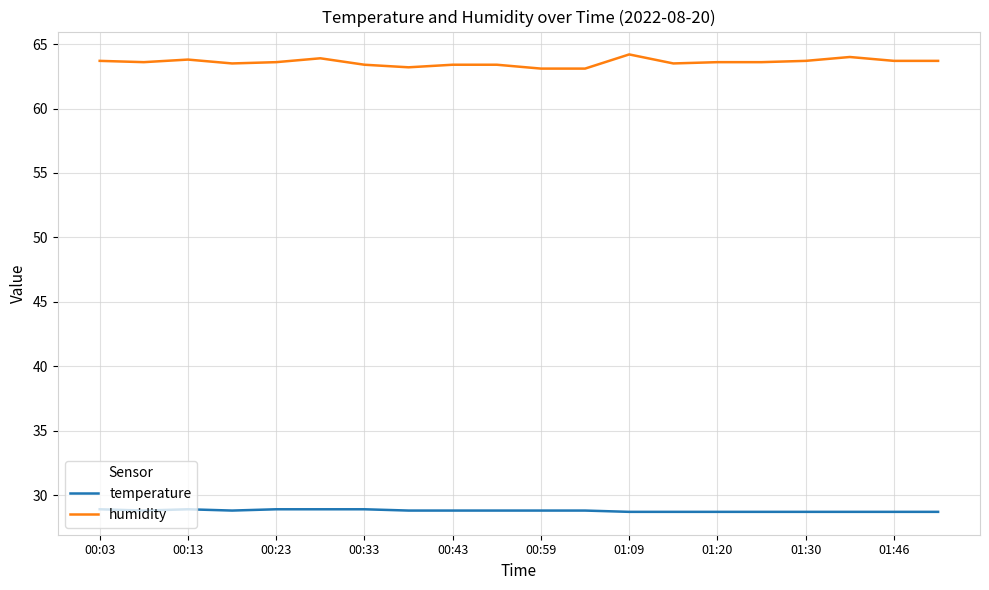

How many lines are shown in the chart?

2